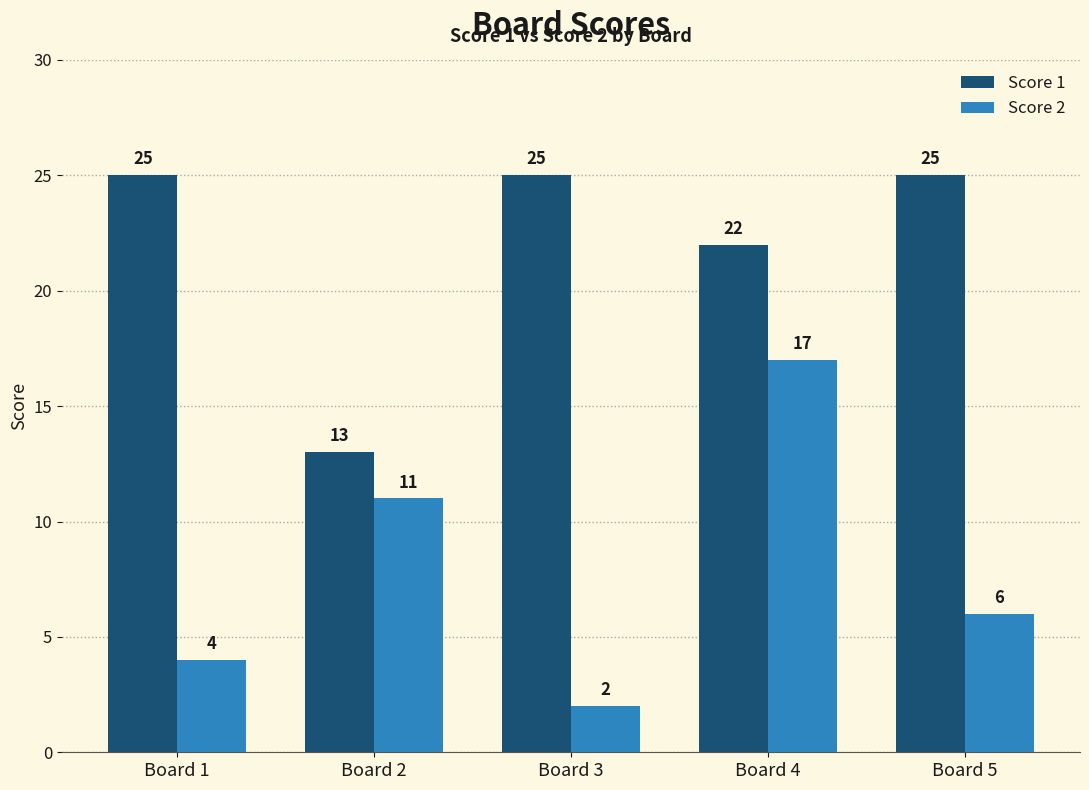

What is the value of the Score 2 bar at the 4th from the left?

17